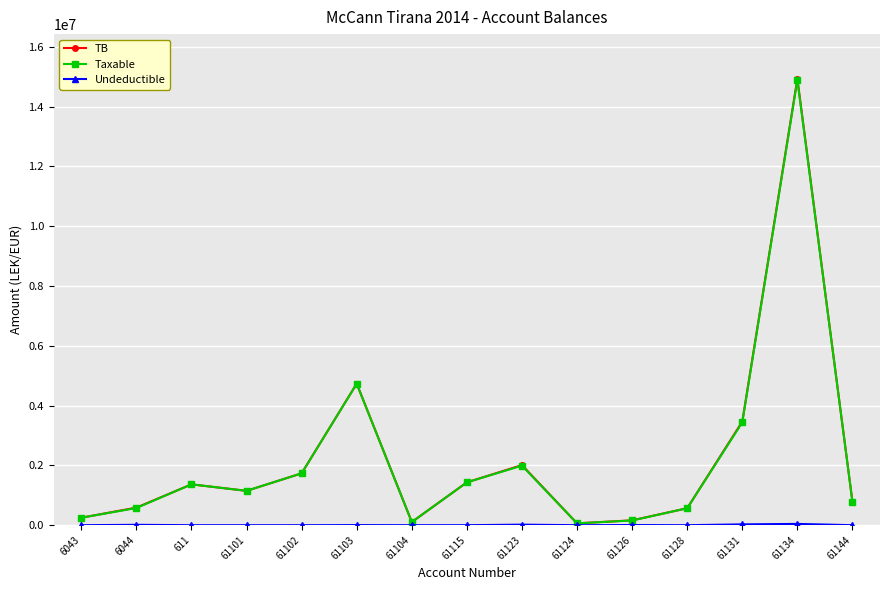

Which label corresponds to the largest value in the chart?

61134